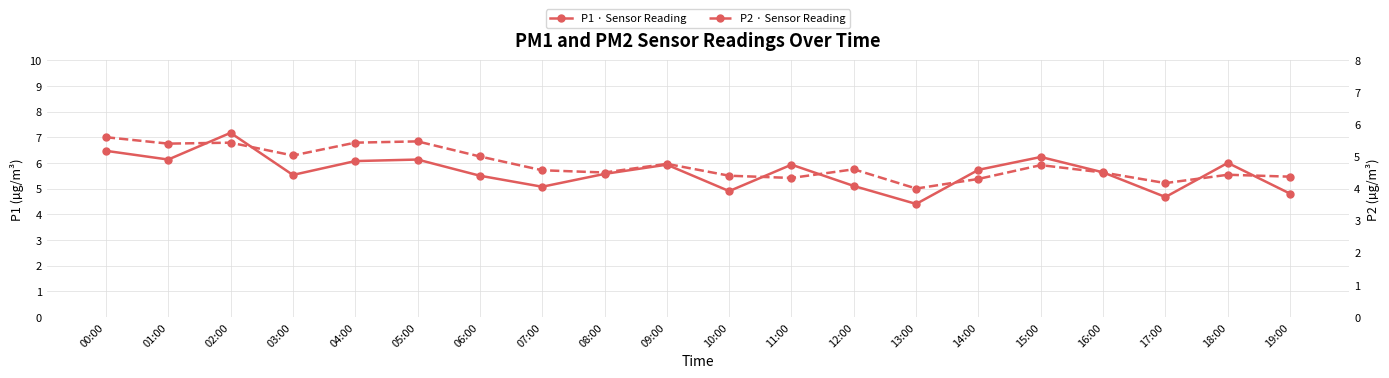

Where is P1 · Sensor Reading nearest to the value 5?

07:00